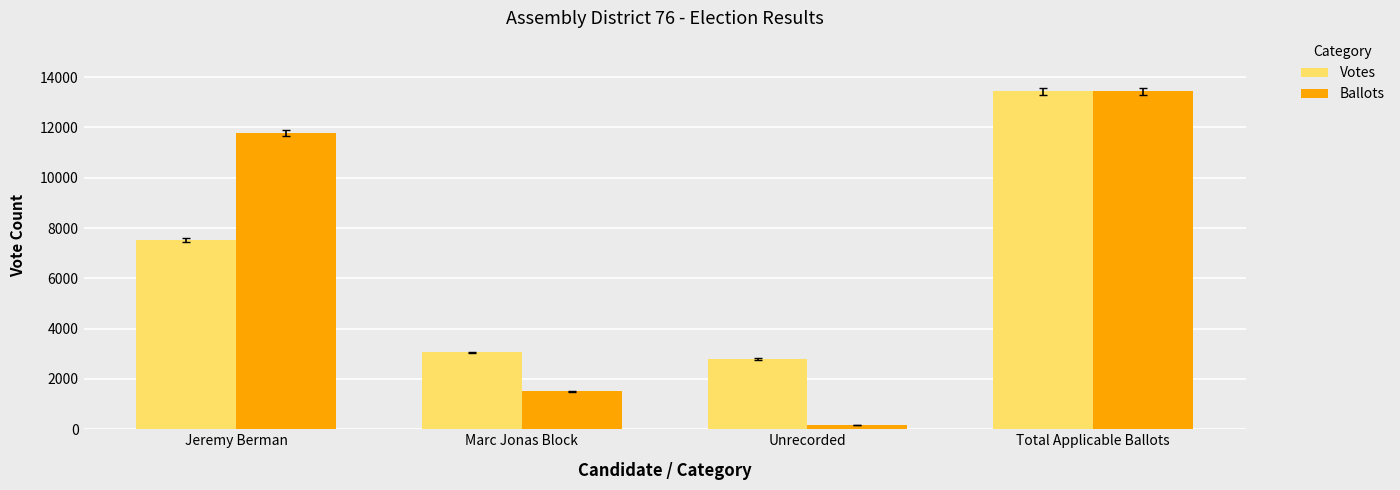

At which label is Votes closest to 8117?

Jeremy Berman